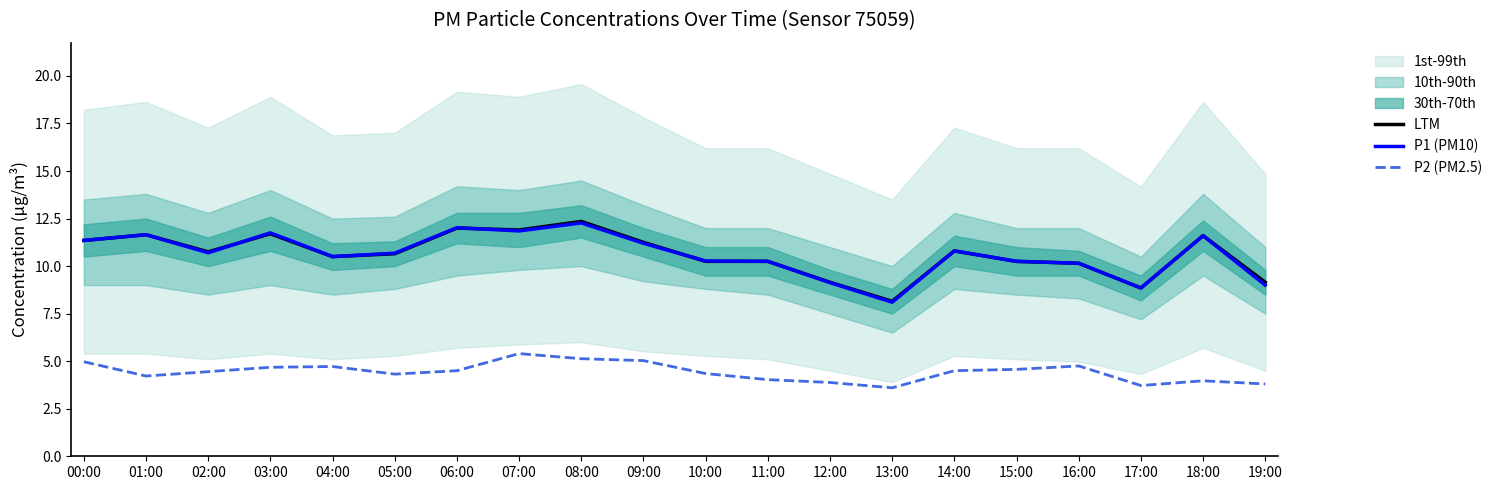

Where is the first local maximum for P1 (PM10)?

01:00